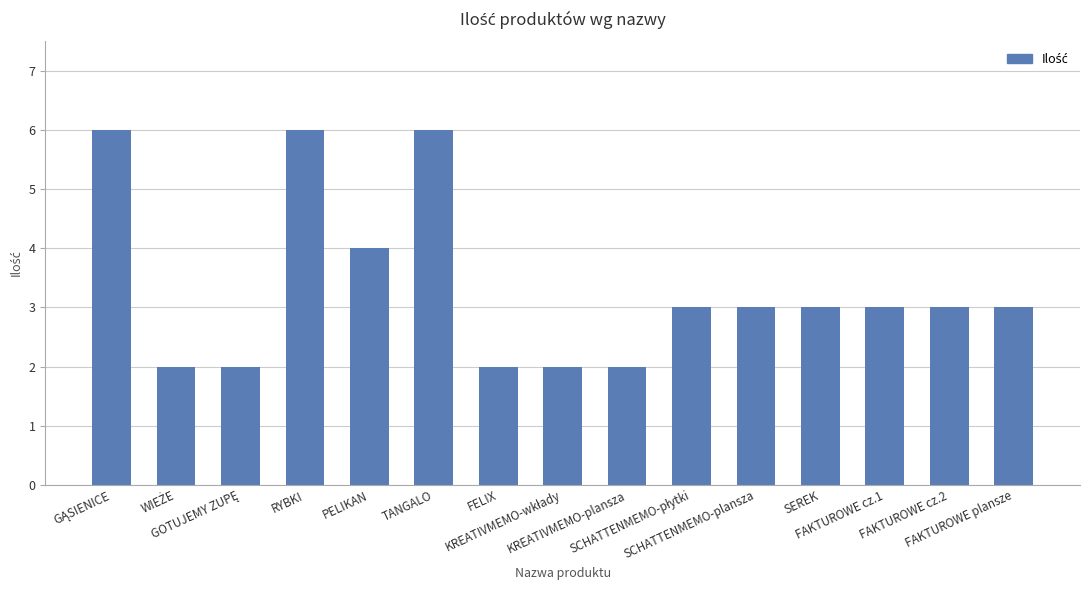

What is the maximum value shown in the chart?

6